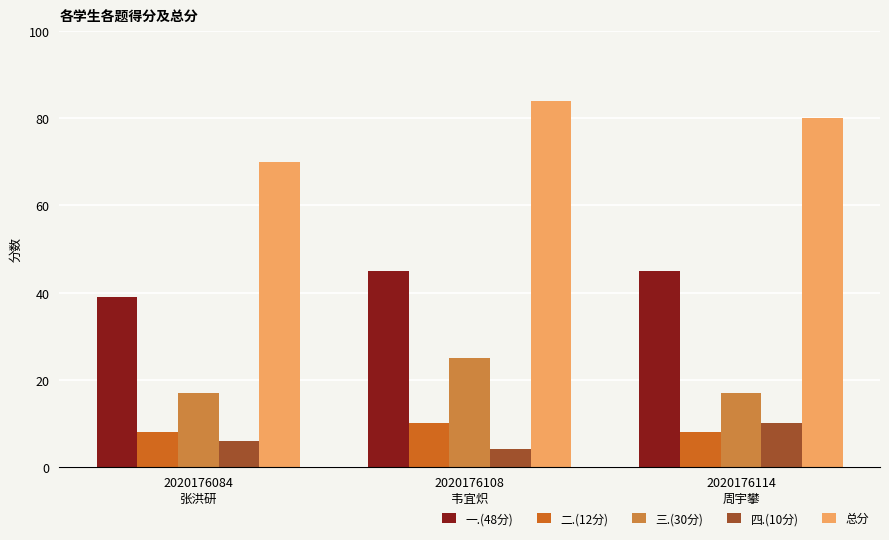

What is the difference between the maximum and minimum values in the 一.(48分) series?

6